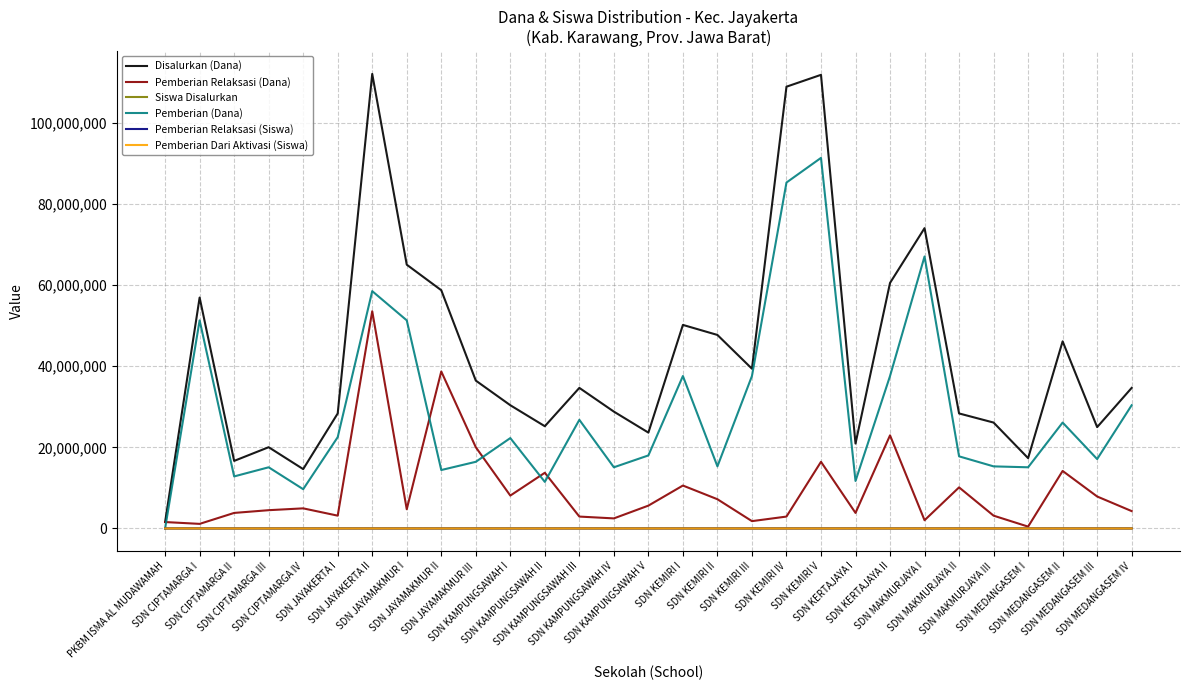

Which series changed the most between SDN MAKMURJAYA II and SDN MEDANGASEM II?

Disalurkan (Dana)